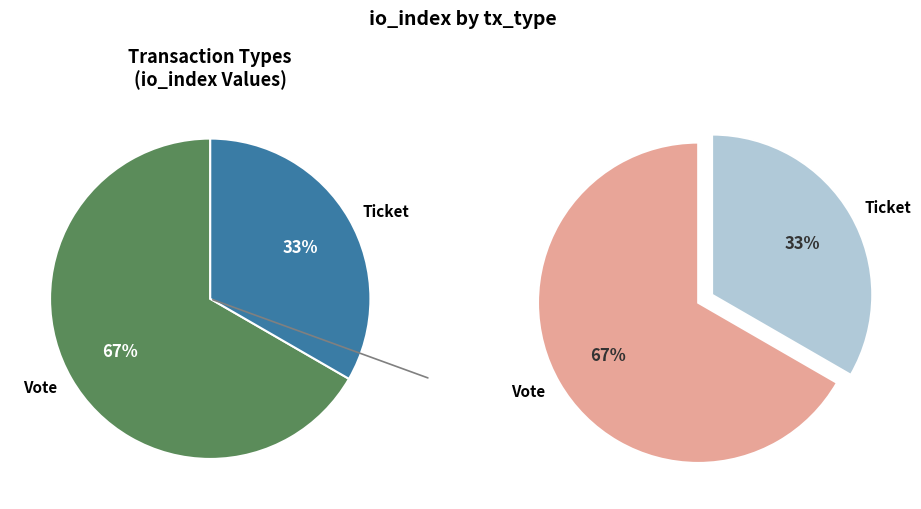

How many segments does this pie chart have?

2